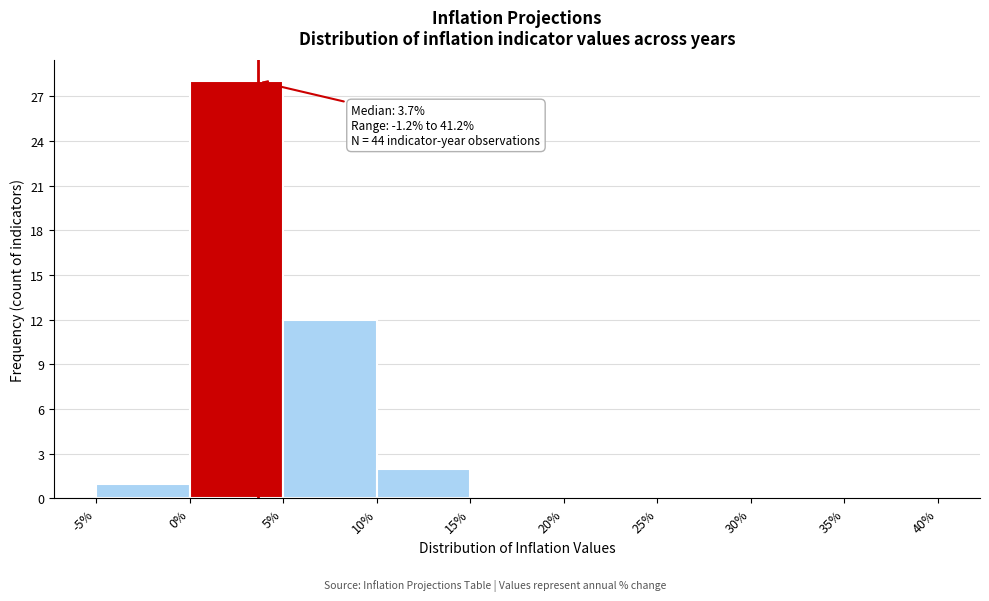

Over which range of the x-axis is the bar tallest?

0% to 5%